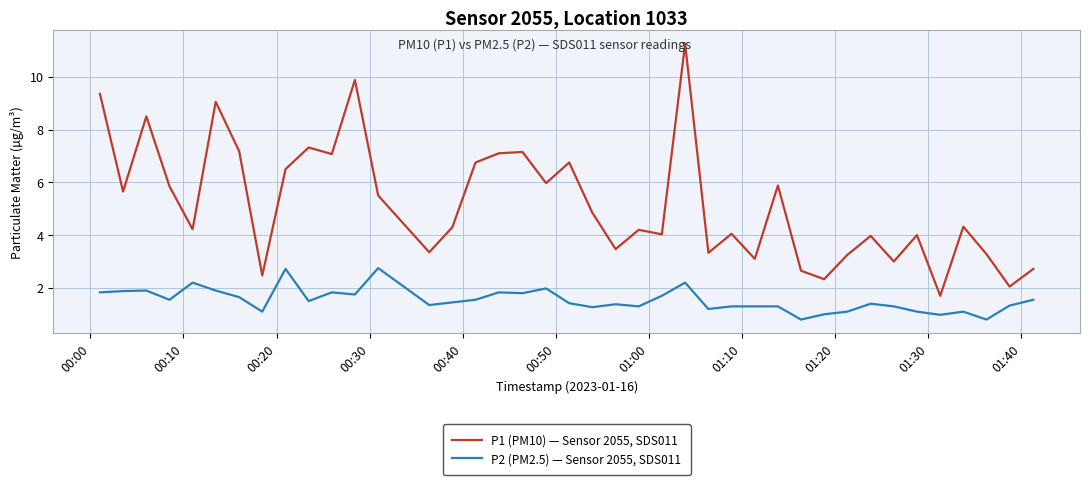

Which series has the largest range (max minus min)?

P1 (PM10) — Sensor 2055, SDS011